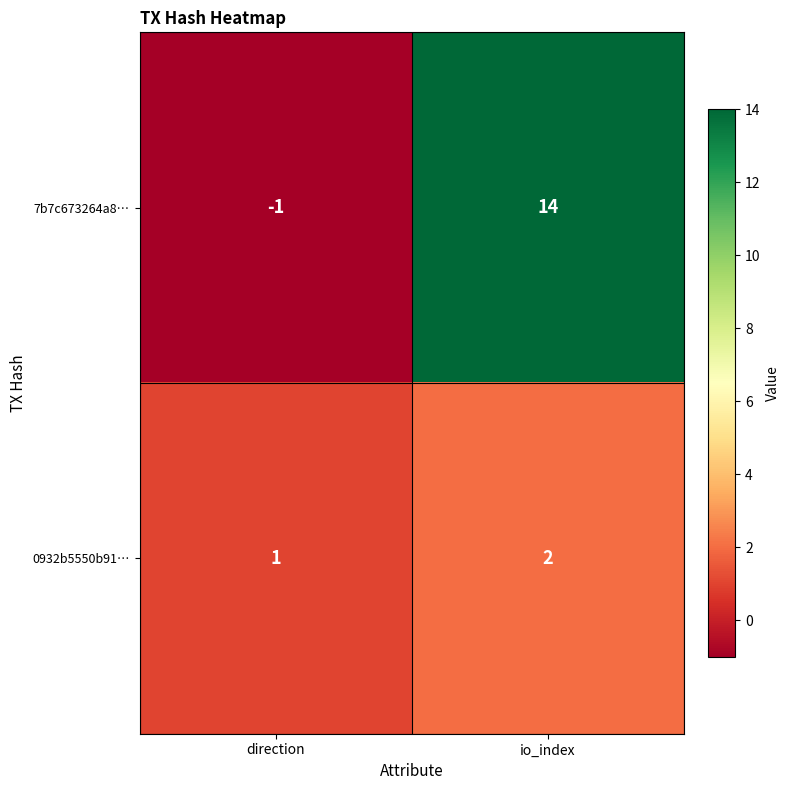

At which category is the sum across all series the highest?

io_index